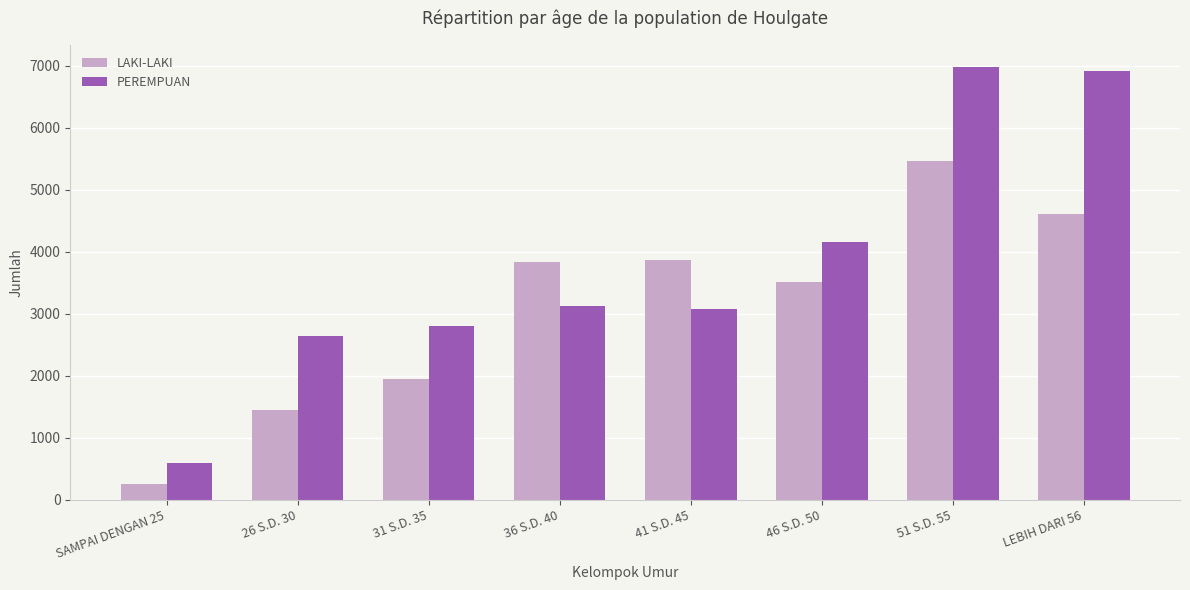

The PEREMPUAN series shows 1617 at 26 S.D. 30. True or false?

False